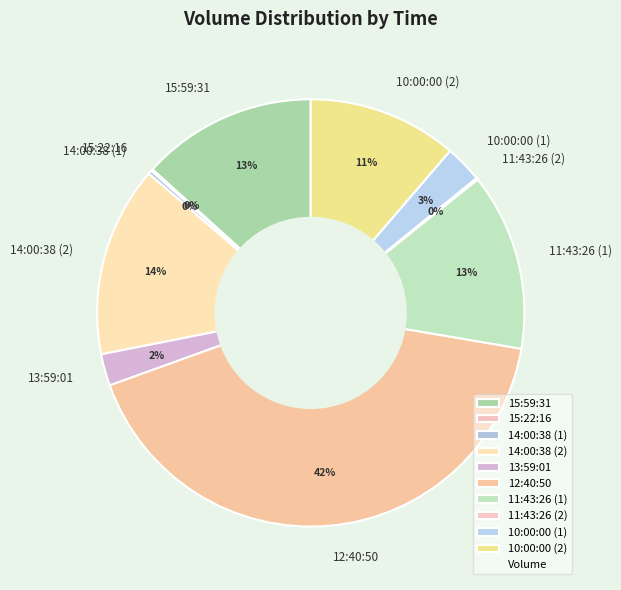

To the nearest percent, what percentage of the pie is 10:00:00 (2)?

11%